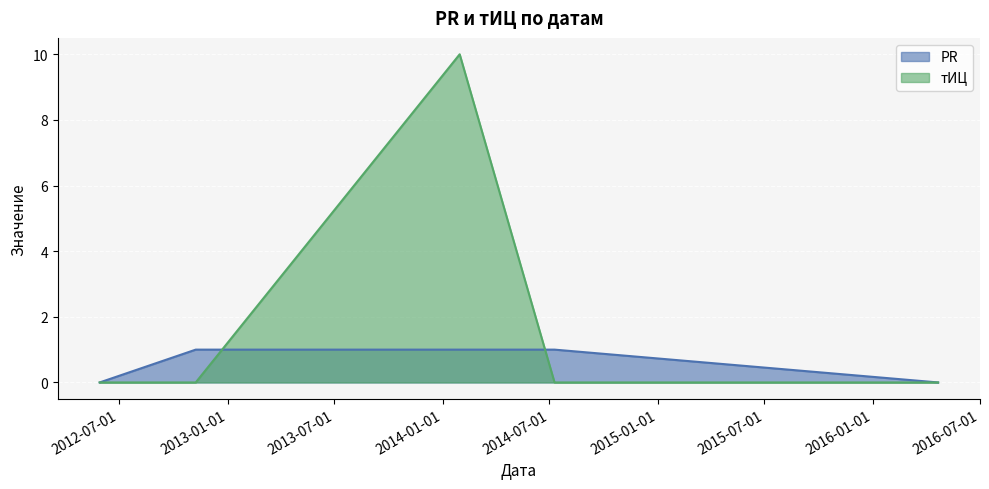

How many interior local peaks does the тИЦ series have?

1